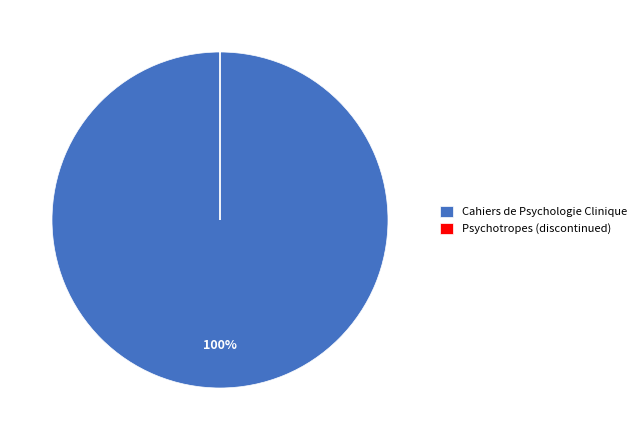

True or false: Cahiers de Psychologie Clinique accounts for 100% of the total.

True